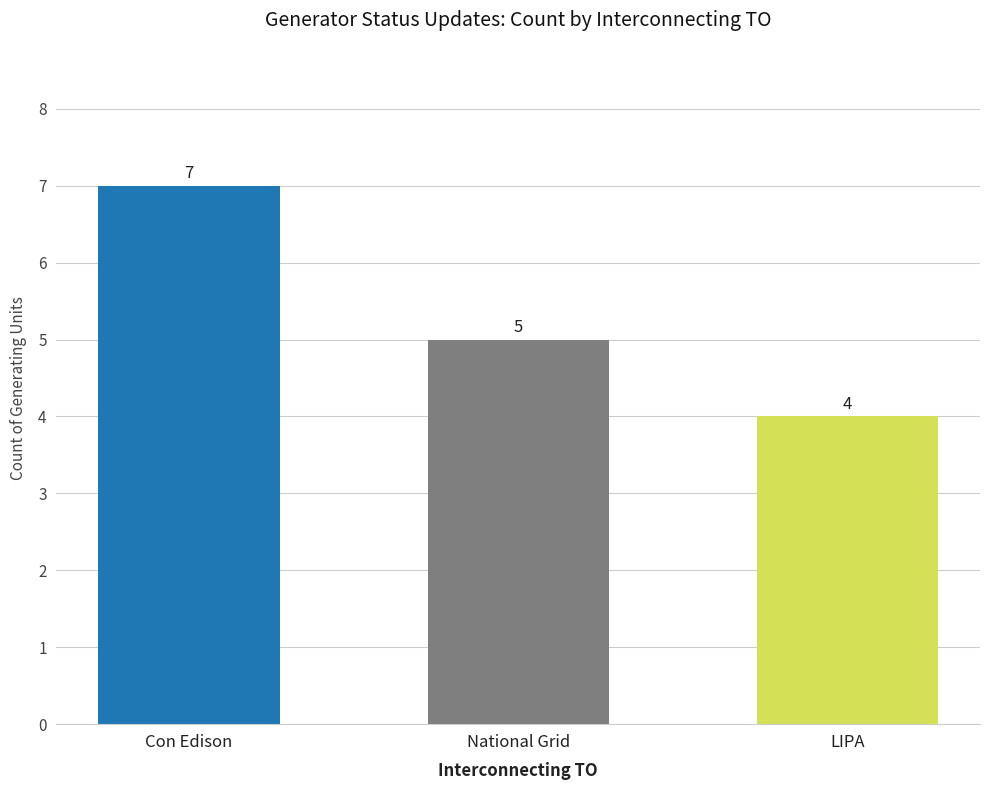

What is the sum of all values?

16